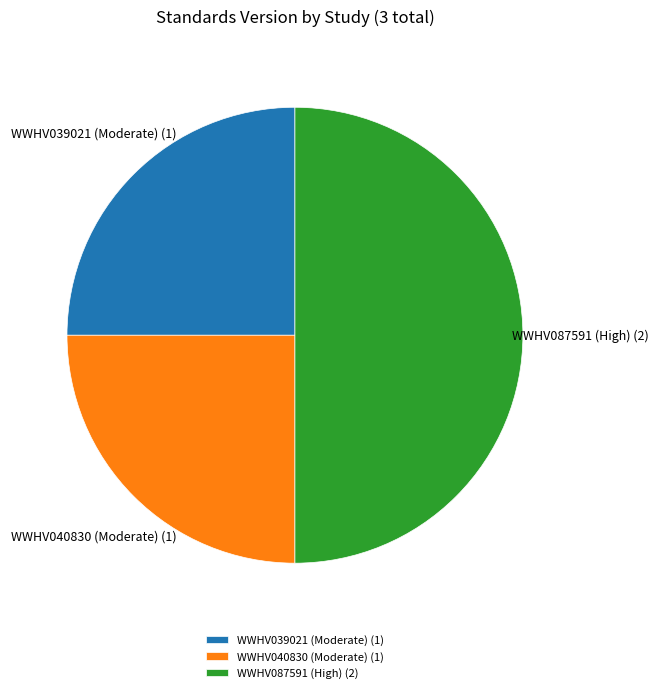

Which slice is the largest?

WWHV087591 (High)